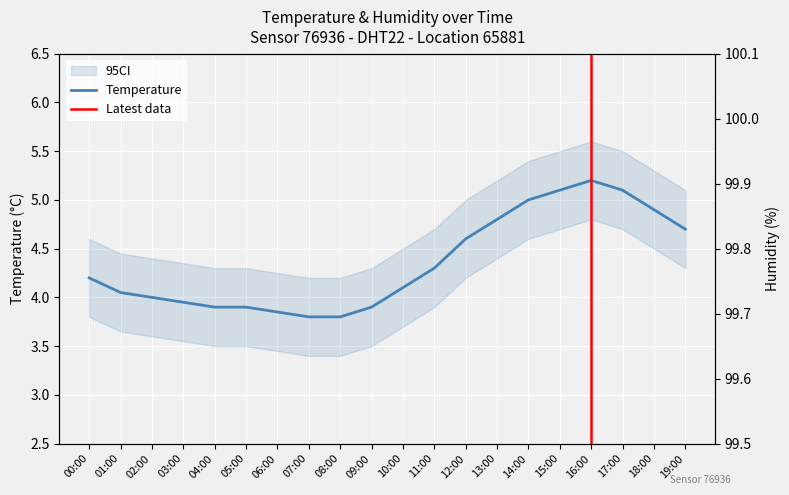

What is the change in value from 01:00 to 05:00?

-0.1